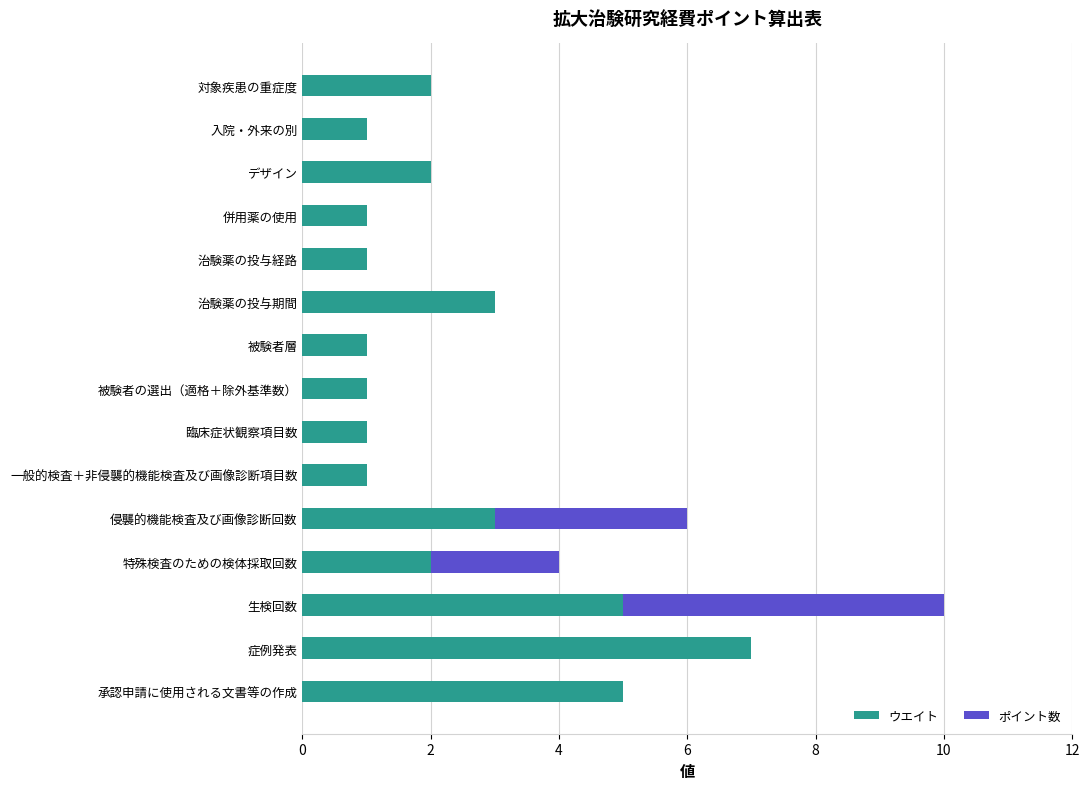

How many series are shown in this chart?

2